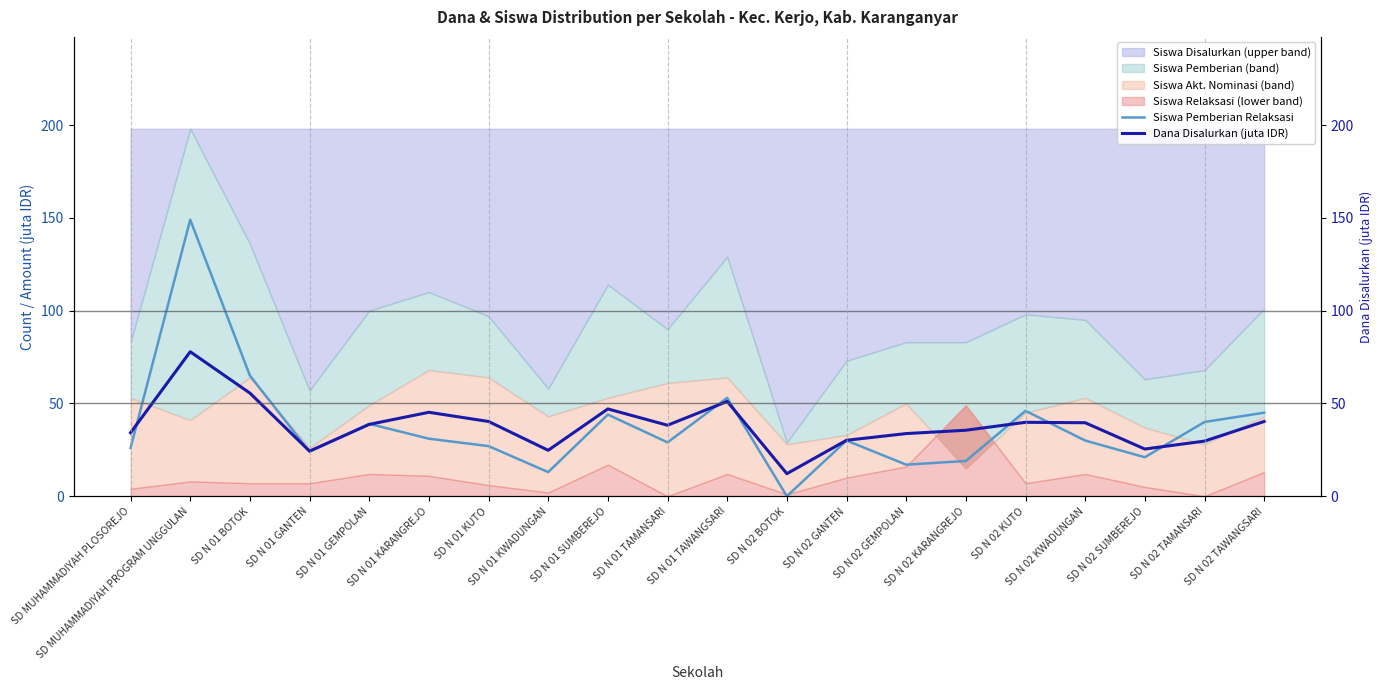

List the series in order of their peak value, highest first.

Siswa Pemberian Relaksasi, Dana Disalurkan (juta IDR)